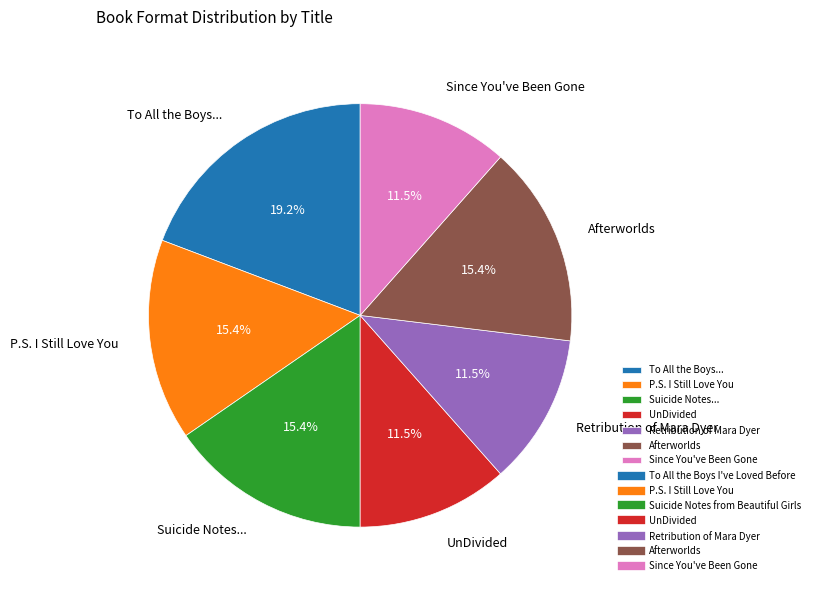

To the nearest percent, what is the difference between the Retribution of Mara Dyer and Afterworlds slice percentages?

4%